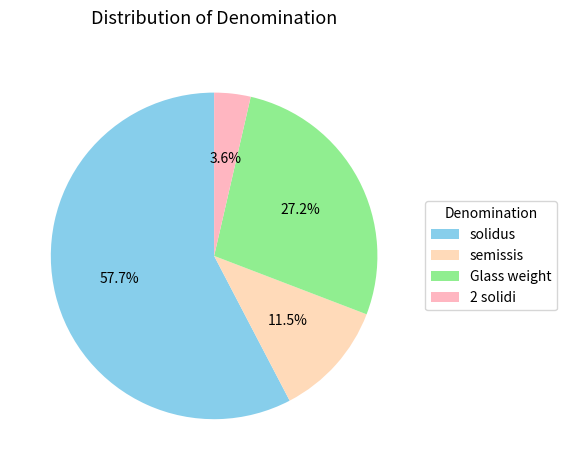

Does any single category account for the majority?

Yes